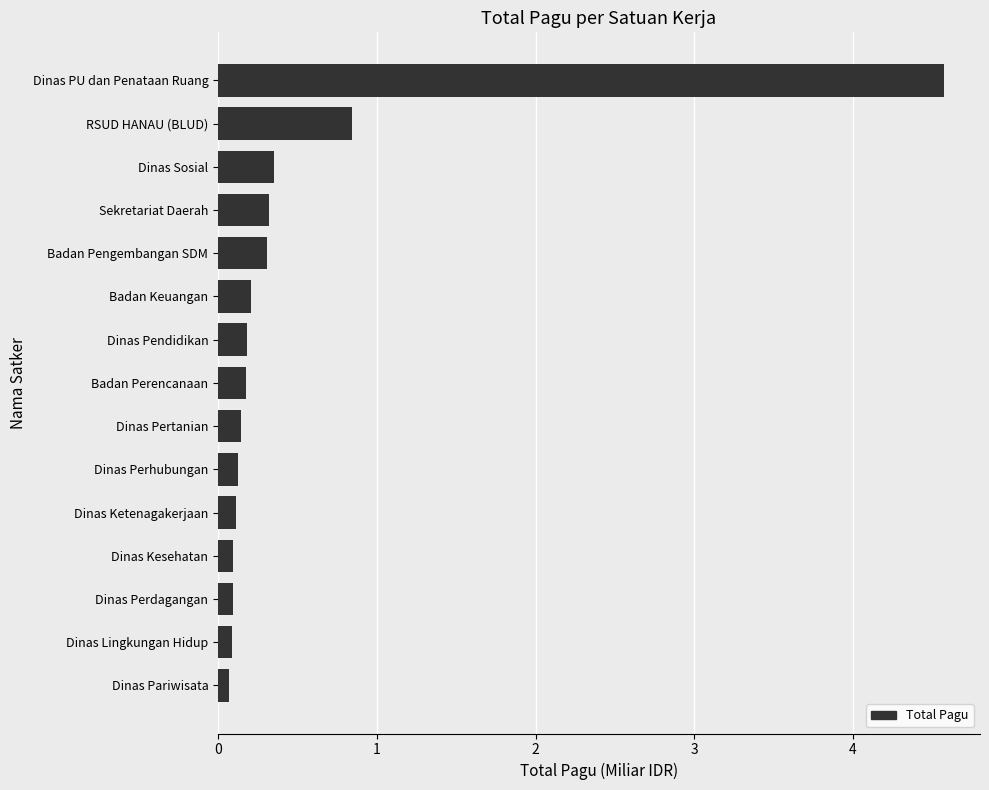

Is it true that the value at Dinas Pertanian is 0.1?

True